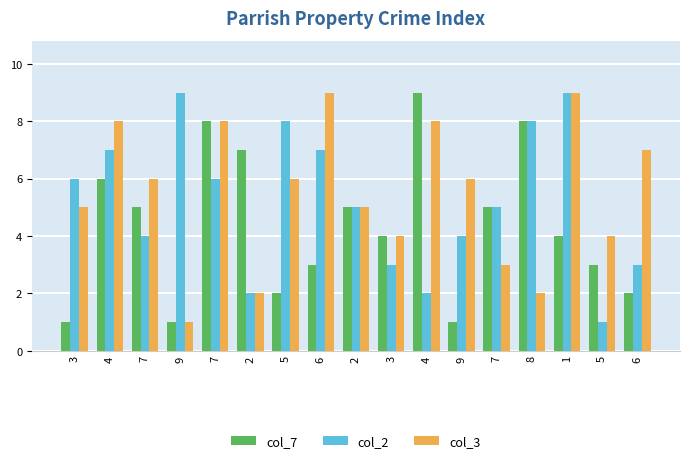

Reading right to left, list all the values displayed in this chart.

col_7: 2	3	4	8	5	1	9	4	5	3	2	7	8	1	5	6	1
col_2: 3	1	9	8	5	4	2	3	5	7	8	2	6	9	4	7	6
col_3: 7	4	9	2	3	6	8	4	5	9	6	2	8	1	6	8	5